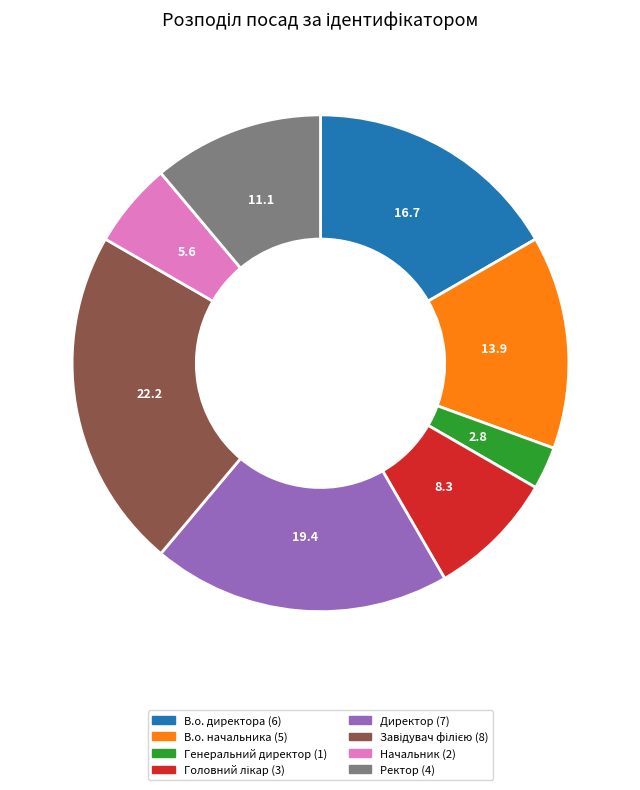

Which slice is the smallest?

Генеральний директор